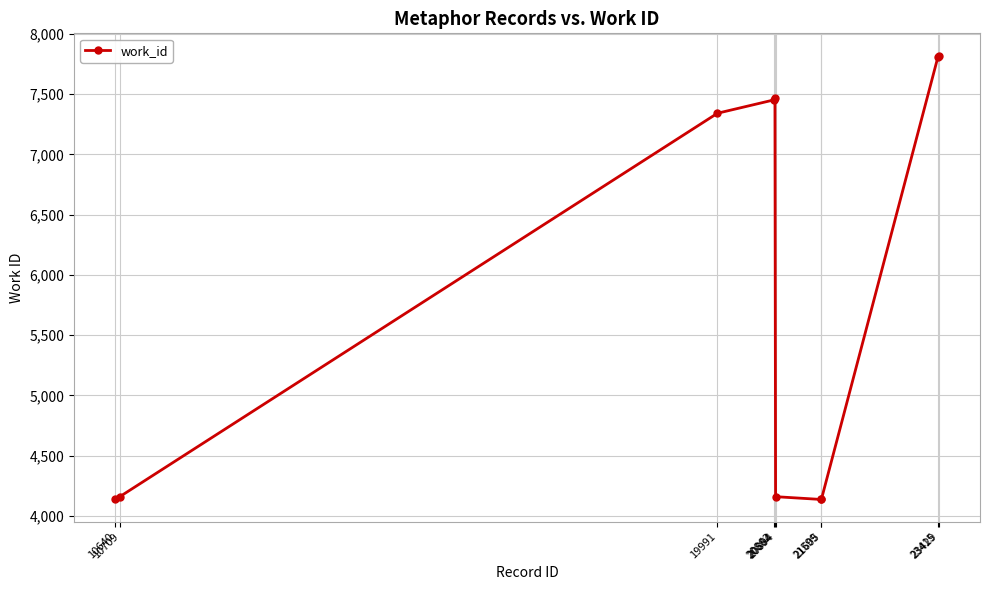

What is the maximum value shown in the chart?

7820